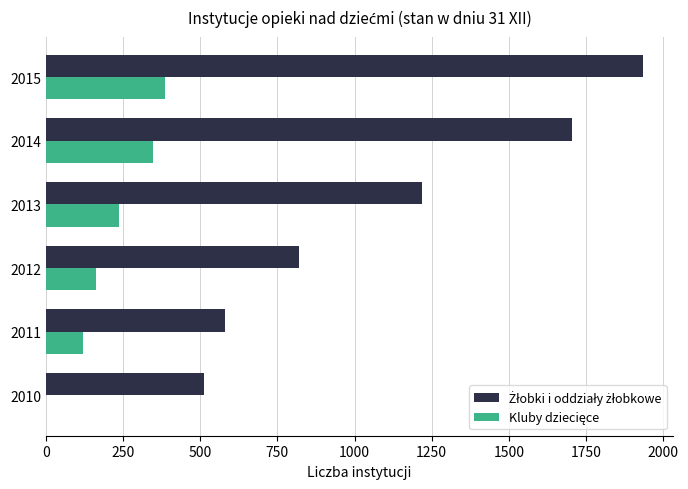

Which category has the highest value across all series?

2015